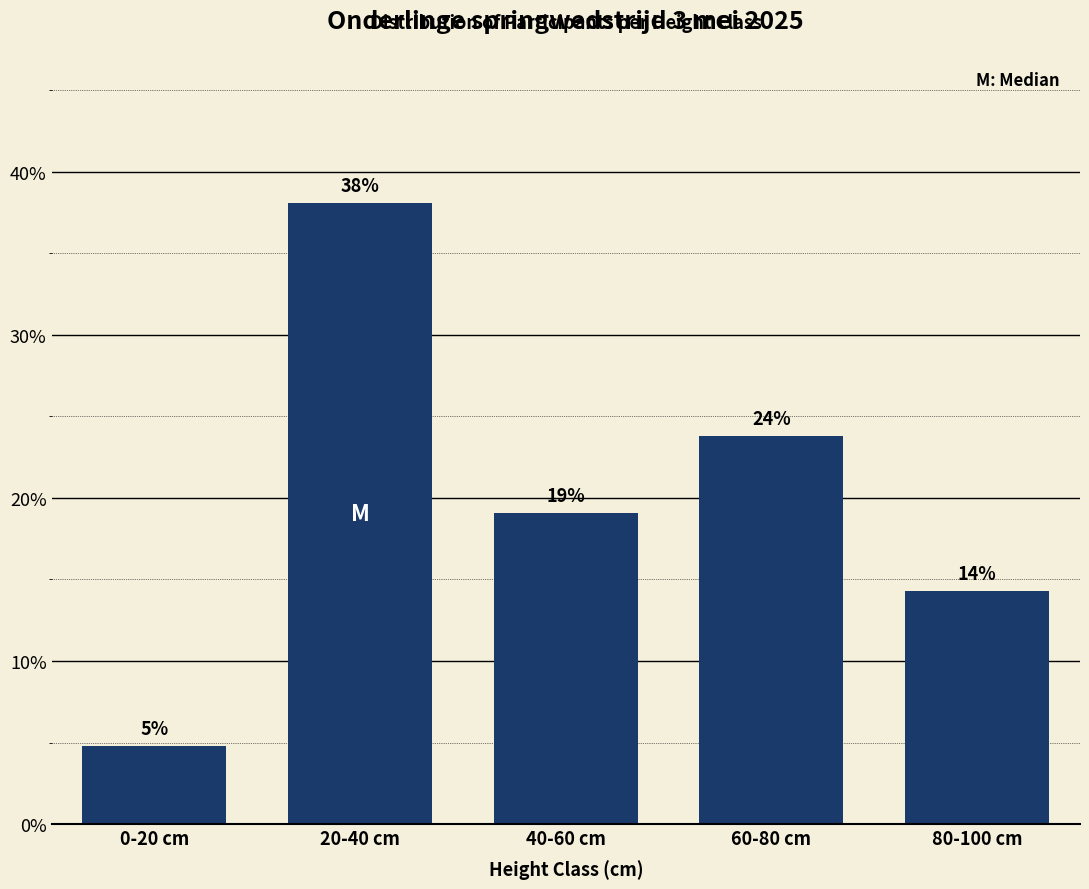

Are the bars horizontal?

No